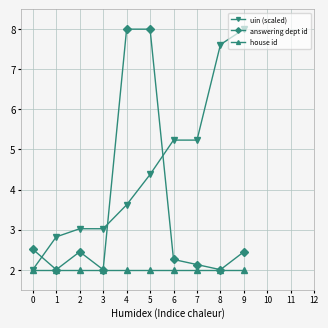

True or false: uin (scaled) has more than 2 interior local peaks.

False